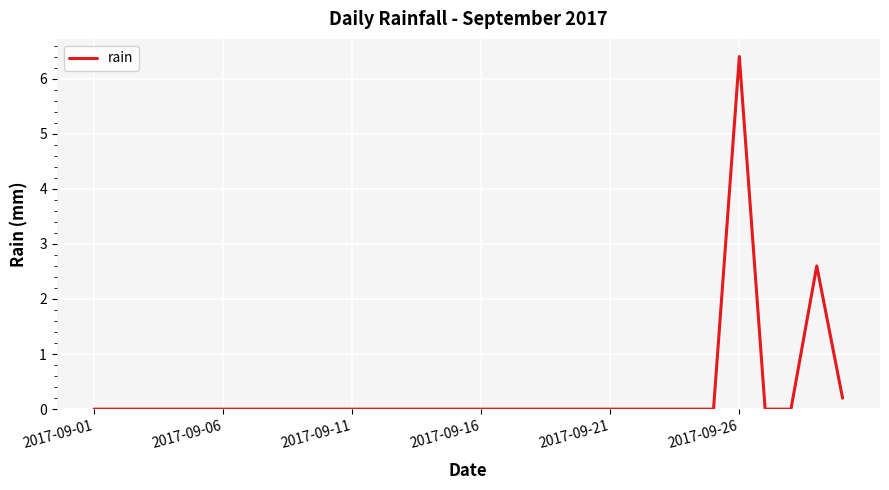

Reading left to right, transcribe all the data shown in this chart.

0.0	0.0	0.0	0.0	0.0	0.0	0.0	0.0	0.0	0.0	0.0	0.0	0.0	0.0	0.0	0.0	0.0	0.0	0.0	0.0	0.0	0.0	0.0	0.0	0.0	6.4	0.0	0.0	2.6	0.2